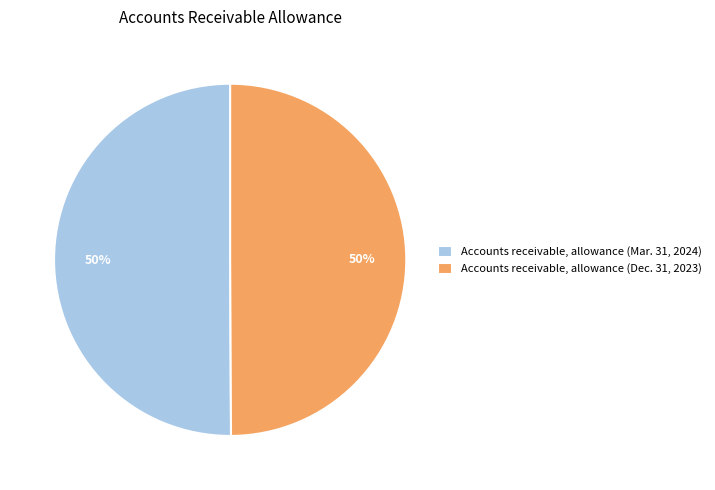

Approximately how many times larger is the value at Accounts receivable, allowance (Mar. 31, 2024) compared to Accounts receivable, allowance (Dec. 31, 2023)?

1.0